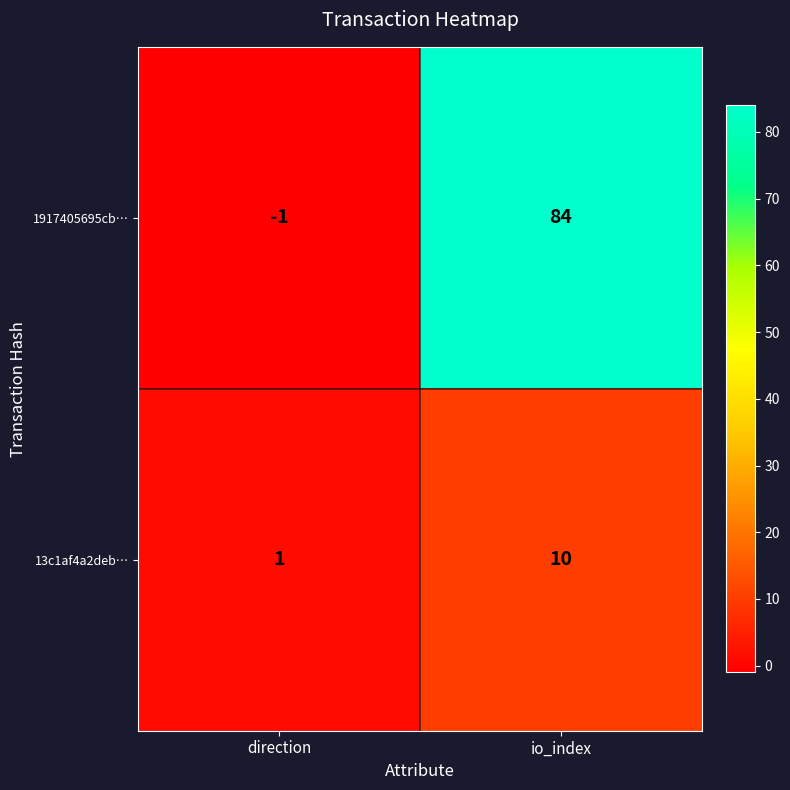

What is the spread (max minus min) of values at direction?

2